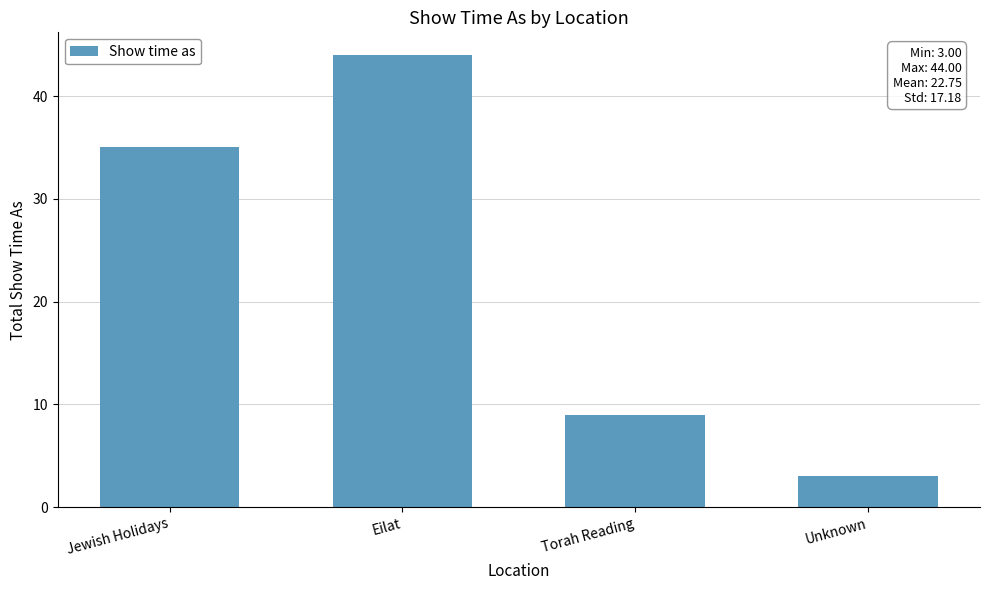

Count the number of categories in the chart.

4